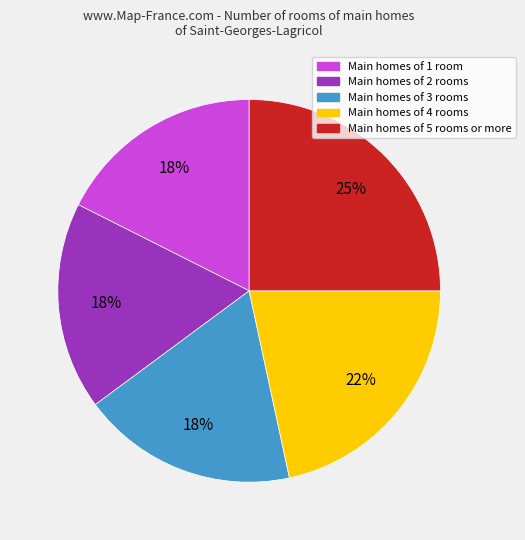

Do Main homes of 4 rooms and Main homes of 3 rooms together represent more than half of the pie?

No